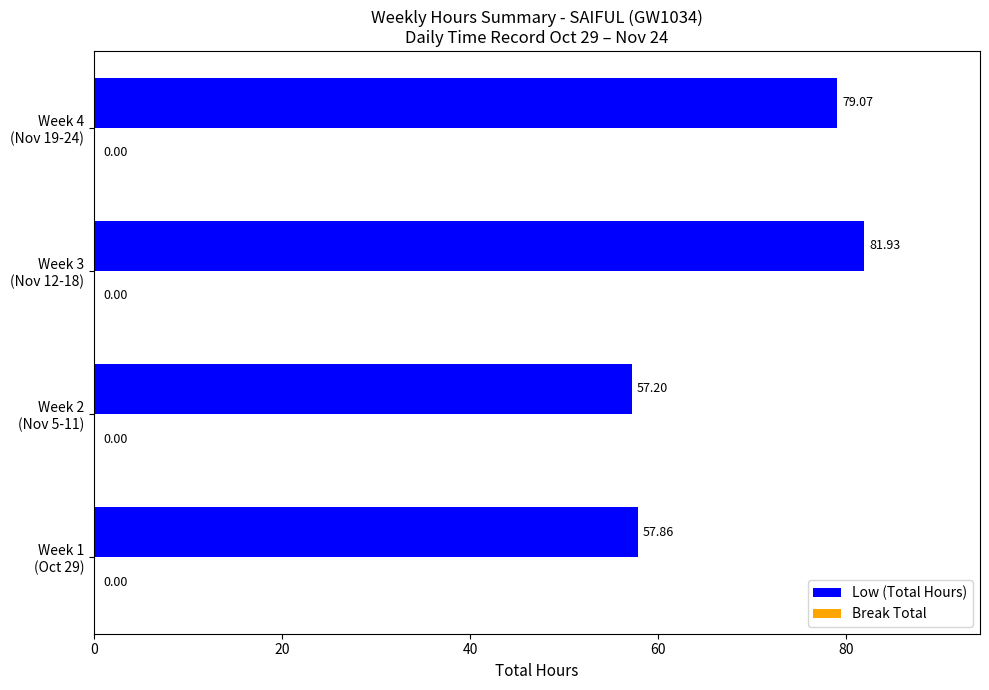

What is the difference between the maximum and second lowest values?

24.1